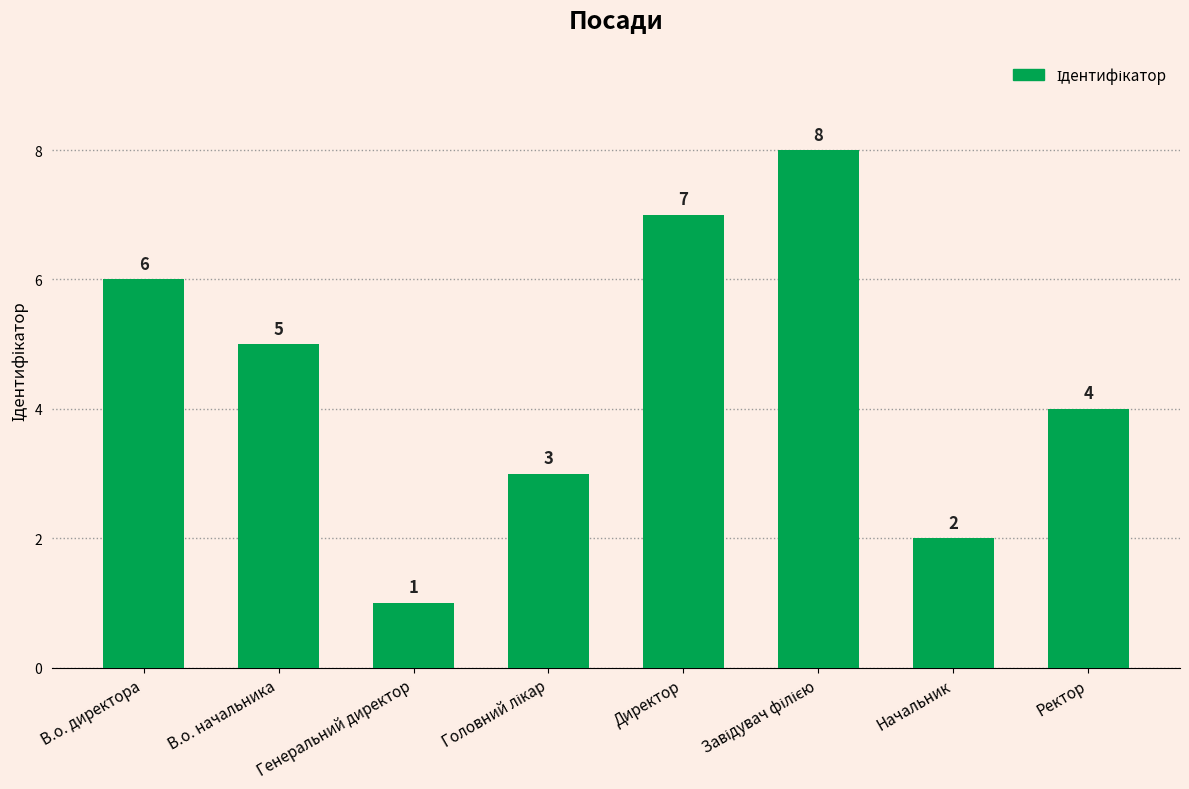

What is the sum of all values?

36